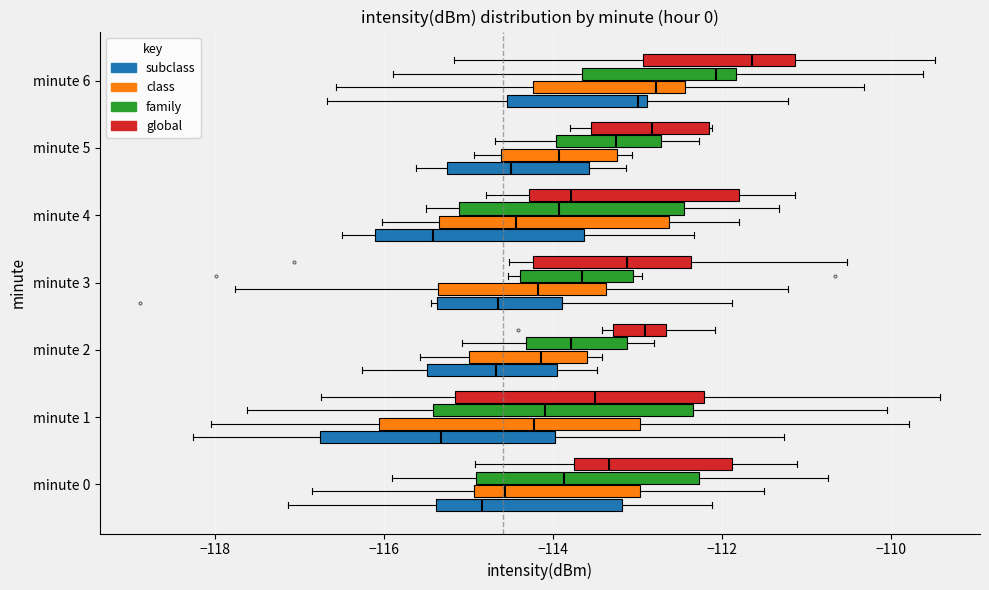

Reading bottom to top, transcribe this box plot: for each box, give where its median line is, the range the box spans, and where its two whiskers end, as read against the x-axis. The values are not printed on the chart, so give them approximately, as read against the axis.

minute 0 (subclass): median -114.8, box -115.4 to -113.2, whiskers -117.2 to -112.2
minute 0 (class): median -114.6, box -115.0 to -113.0, whiskers -116.8 to -111.6
minute 0 (family): median -113.8, box -115.0 to -112.2, whiskers -115.8 to -110.8
minute 0 (global): median -113.4, box -113.8 to -111.8, whiskers -115.0 to -111.2
minute 1 (subclass): median -115.4, box -116.8 to -114.0, whiskers -118.2 to -111.2
minute 1 (class): median -114.2, box -116.0 to -113.0, whiskers -118.0 to -109.8
minute 1 (family): median -114.0, box -115.4 to -112.4, whiskers -117.6 to -110.0
minute 1 (global): median -113.6, box -115.2 to -112.2, whiskers -116.8 to -109.4
minute 2 (subclass): median -114.6, box -115.4 to -114.0, whiskers -116.2 to -113.4
minute 2 (class): median -114.2, box -115.0 to -113.6, whiskers -115.6 to -113.4
minute 2 (family): median -113.8, box -114.4 to -113.2, whiskers -115.0 to -112.8
minute 2 (global): median -113.0, box -113.2 to -112.6, whiskers -113.4 to -112.0
minute 3 (subclass): median -114.6, box -115.4 to -113.8, whiskers -115.4 (just left of the box's left edge) to -111.8
minute 3 (class): median -114.2, box -115.4 to -113.4, whiskers -117.8 to -111.2
minute 3 (family): median -113.6, box -114.4 to -113.0, whiskers -114.6 to -113.0 (just right of the box's right edge)
minute 3 (global): median -113.2, box -114.2 to -112.4, whiskers -114.6 to -110.6
minute 4 (subclass): median -115.4, box -116.2 to -113.6, whiskers -116.4 to -112.4
minute 4 (class): median -114.4, box -115.4 to -112.6, whiskers -116.0 to -111.8
minute 4 (family): median -114.0, box -115.2 to -112.4, whiskers -115.4 to -111.4
minute 4 (global): median -113.8, box -114.2 to -111.8, whiskers -114.8 to -111.2
minute 5 (subclass): median -114.4, box -115.2 to -113.6, whiskers -115.6 to -113.2
minute 5 (class): median -114.0, box -114.6 to -113.2, whiskers -115.0 to -113.0
minute 5 (family): median -113.2, box -114.0 to -112.8, whiskers -114.6 to -112.2
minute 5 (global): median -112.8, box -113.6 to -112.2, whiskers -113.8 to -112.2
minute 6 (subclass): median -113.0, box -114.6 to -112.8, whiskers -116.6 to -111.2
minute 6 (class): median -112.8, box -114.2 to -112.4, whiskers -116.6 to -110.4
minute 6 (family): median -112.0, box -113.6 to -111.8, whiskers -115.8 to -109.6
minute 6 (global): median -111.6, box -113.0 to -111.2, whiskers -115.2 to -109.4